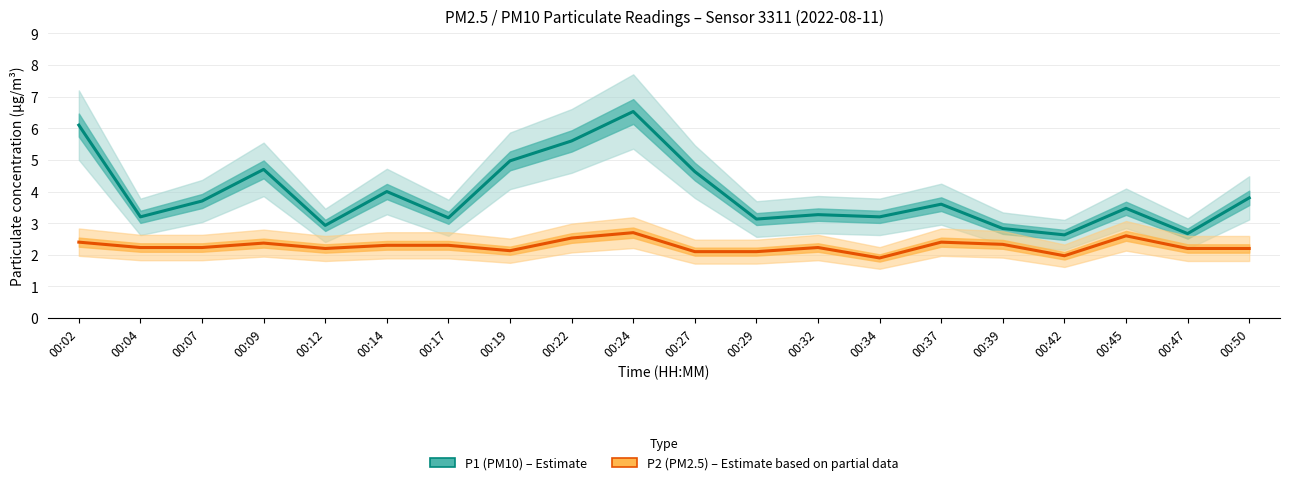

The P2 (PM2.5) series shows 3.5 at 00:19. True or false?

False